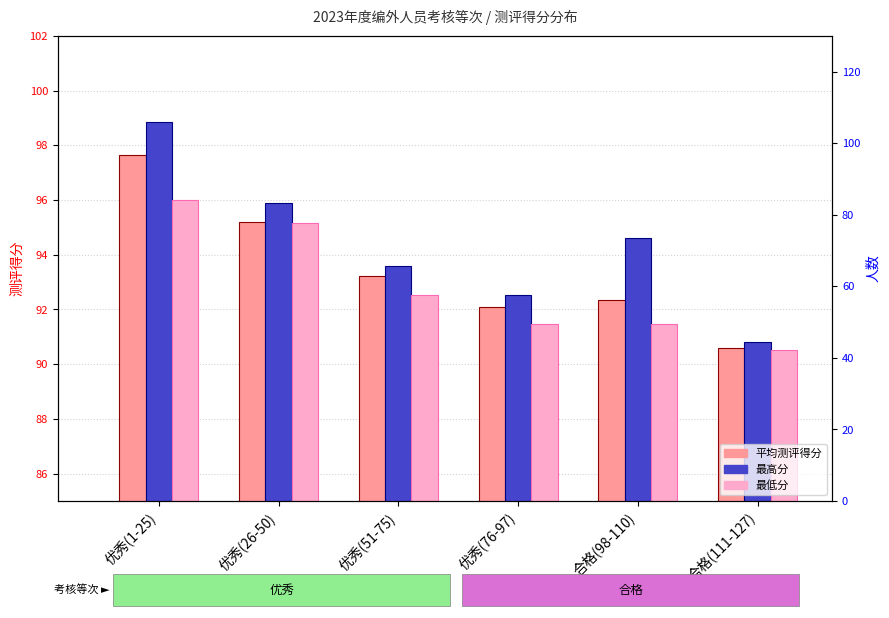

What is the spread (max minus min) of values at 优秀(51-75)?

4.5